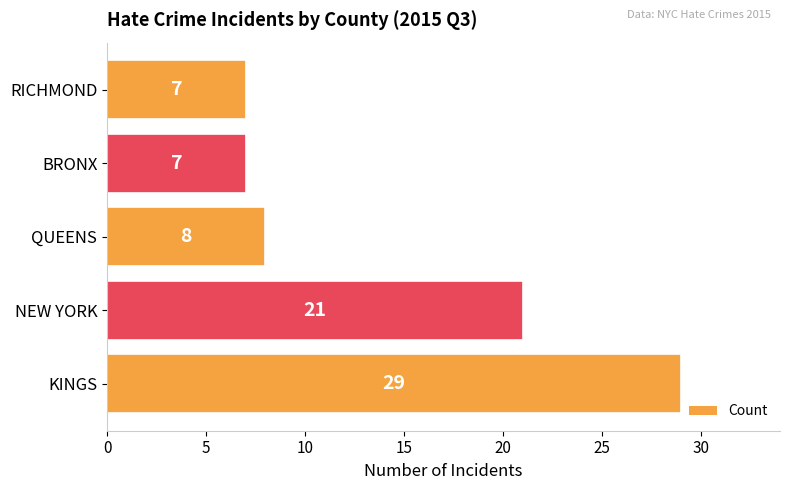

Reading bottom to top, extract all data points from this chart.

KINGS=29	NEW YORK=21	QUEENS=8	BRONX=7	RICHMOND=7